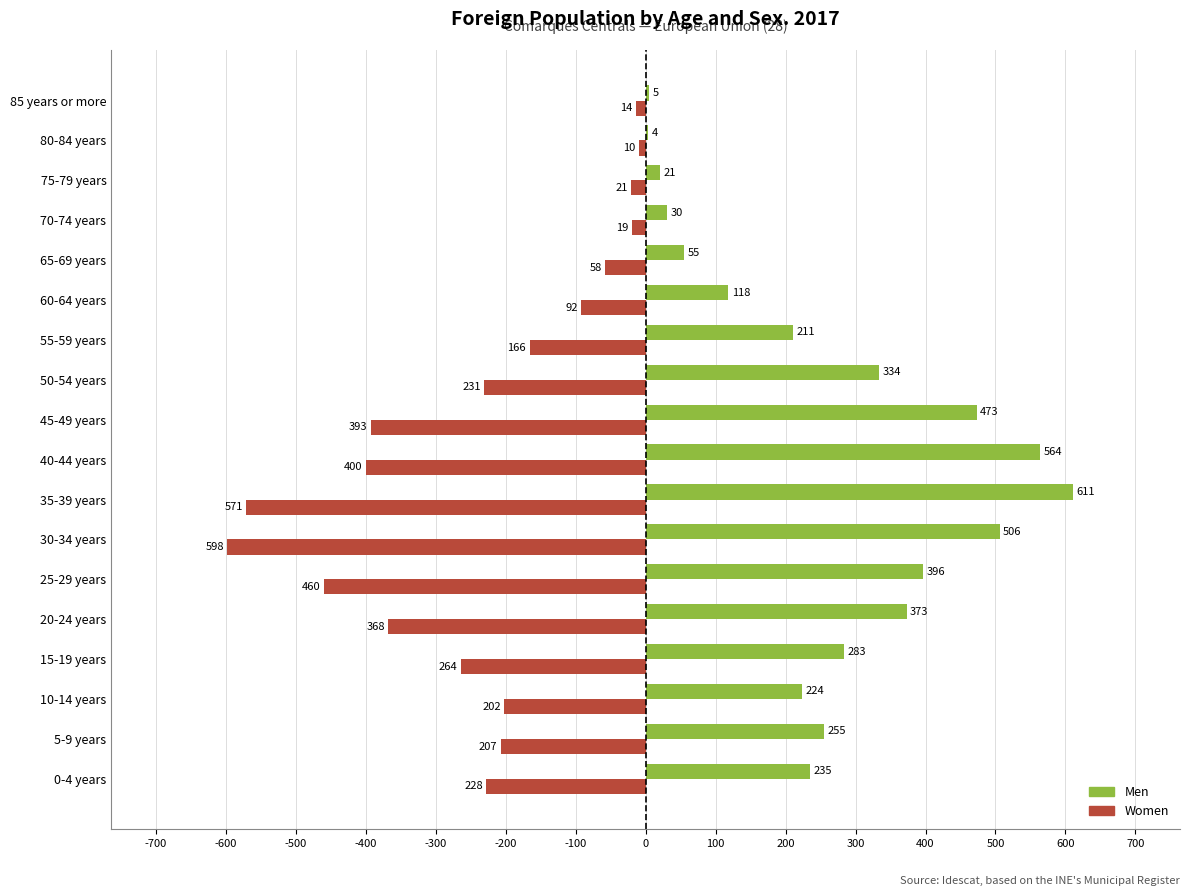

Which series has the largest total across all categories?

Men